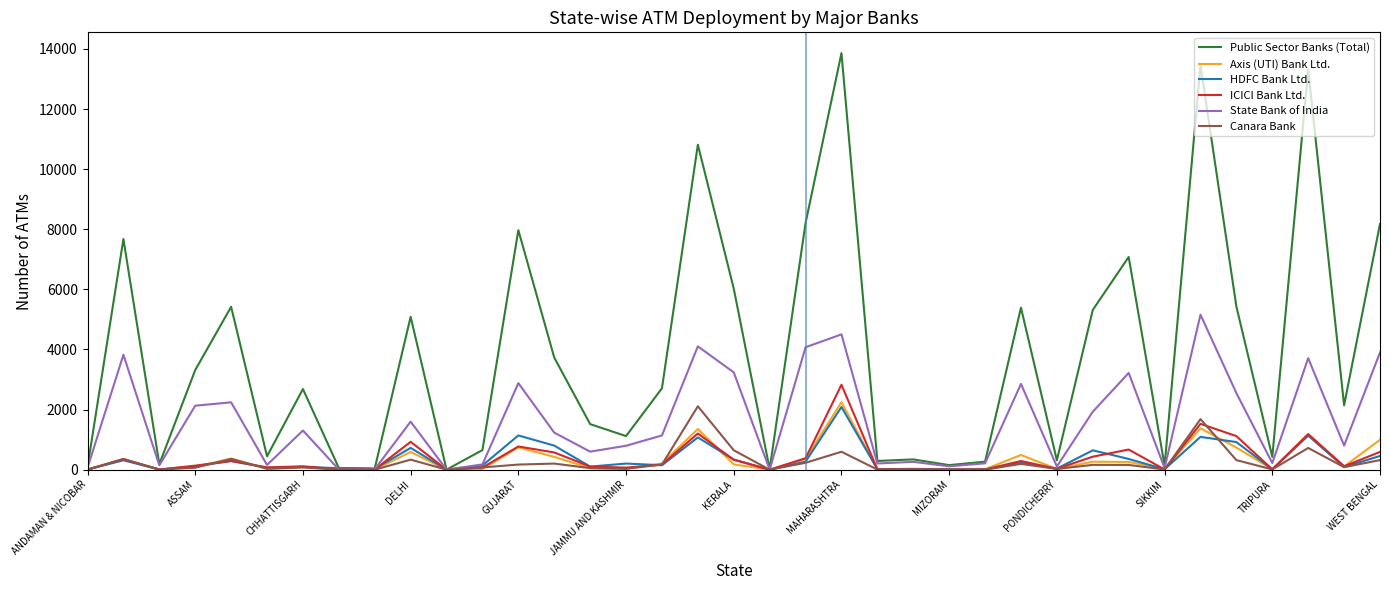

Which series has the widest spread of values?

Public Sector Banks (Total)